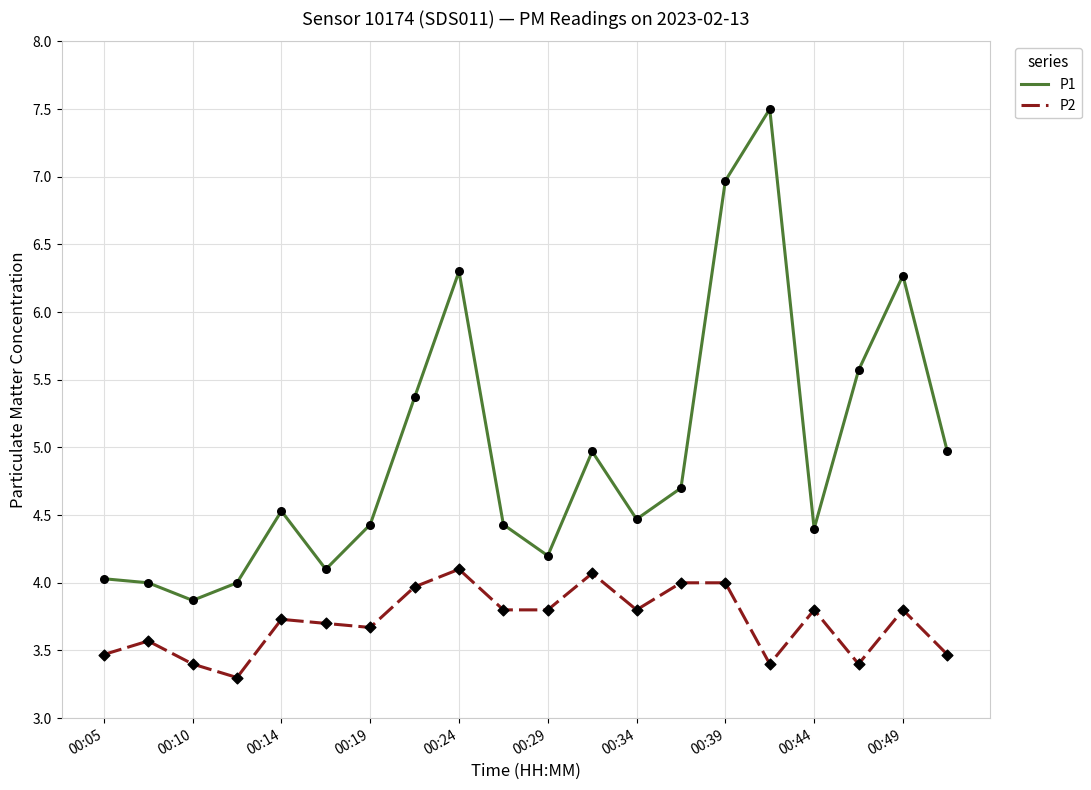

Which series has the largest total across all categories?

P1